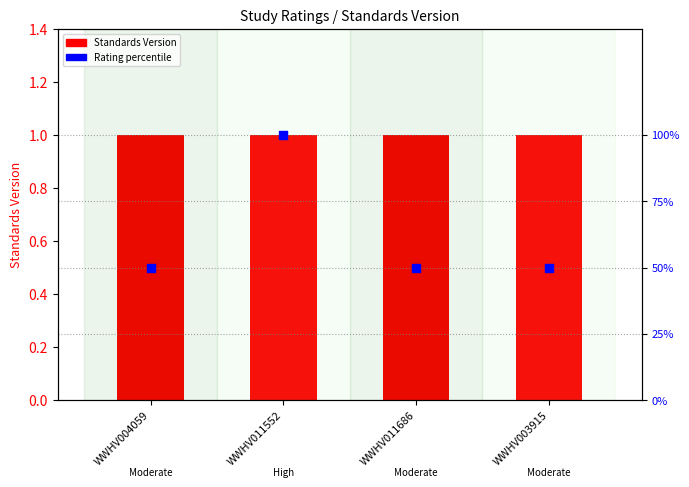

Which series reaches the maximum Y coordinate?

Rating percentile